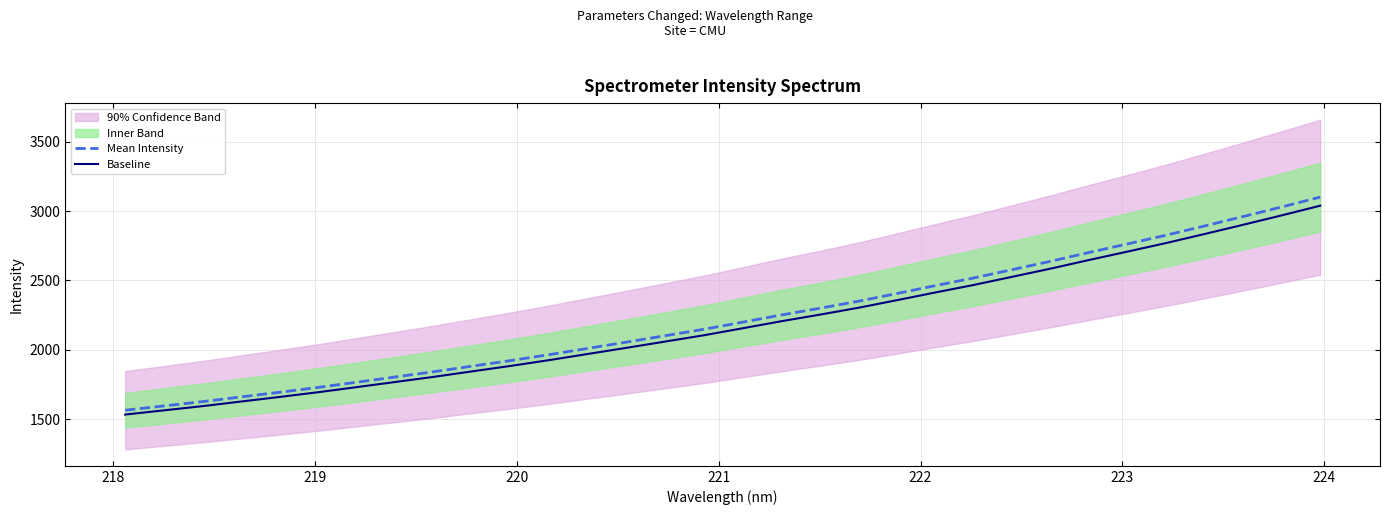

Rank the series by their average value, from lowest to highest.

Baseline, Mean Intensity